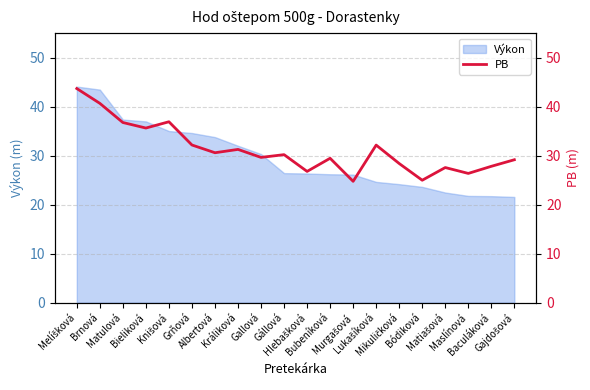

What is the maximum value for Výkon?

44.1